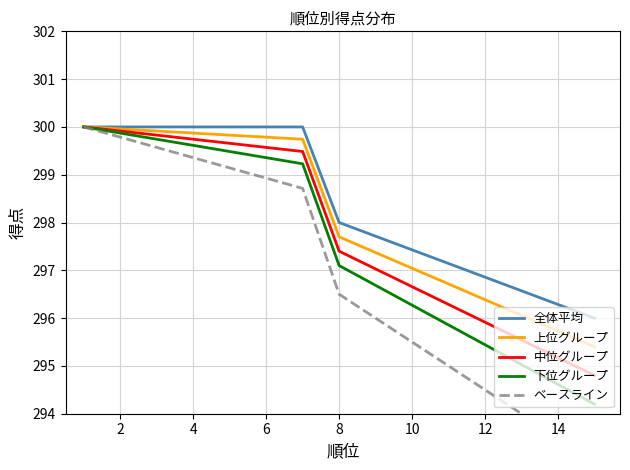

What is the lowest value of the 中位グループ series?

294.8